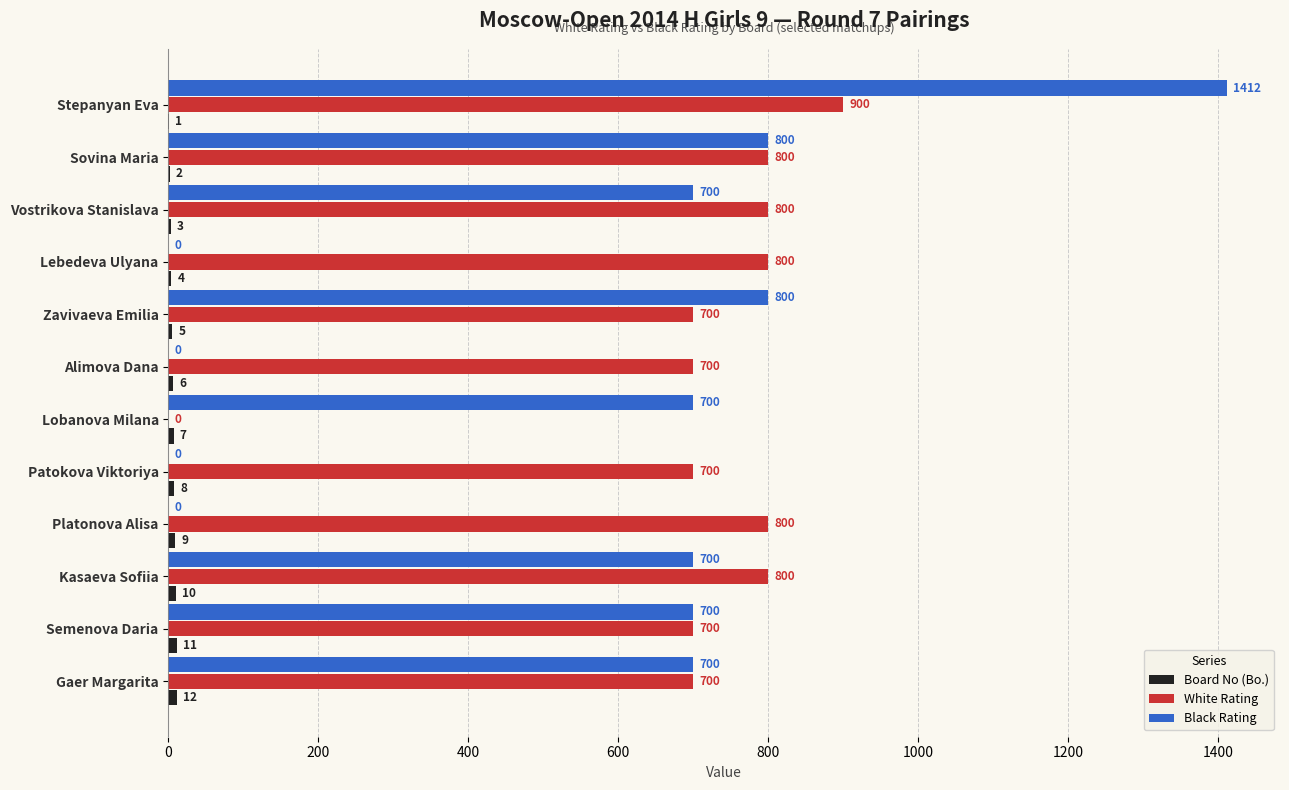

What is the sum of the White Rating values at Vostrikova Stanislava and Alimova Dana?

1500